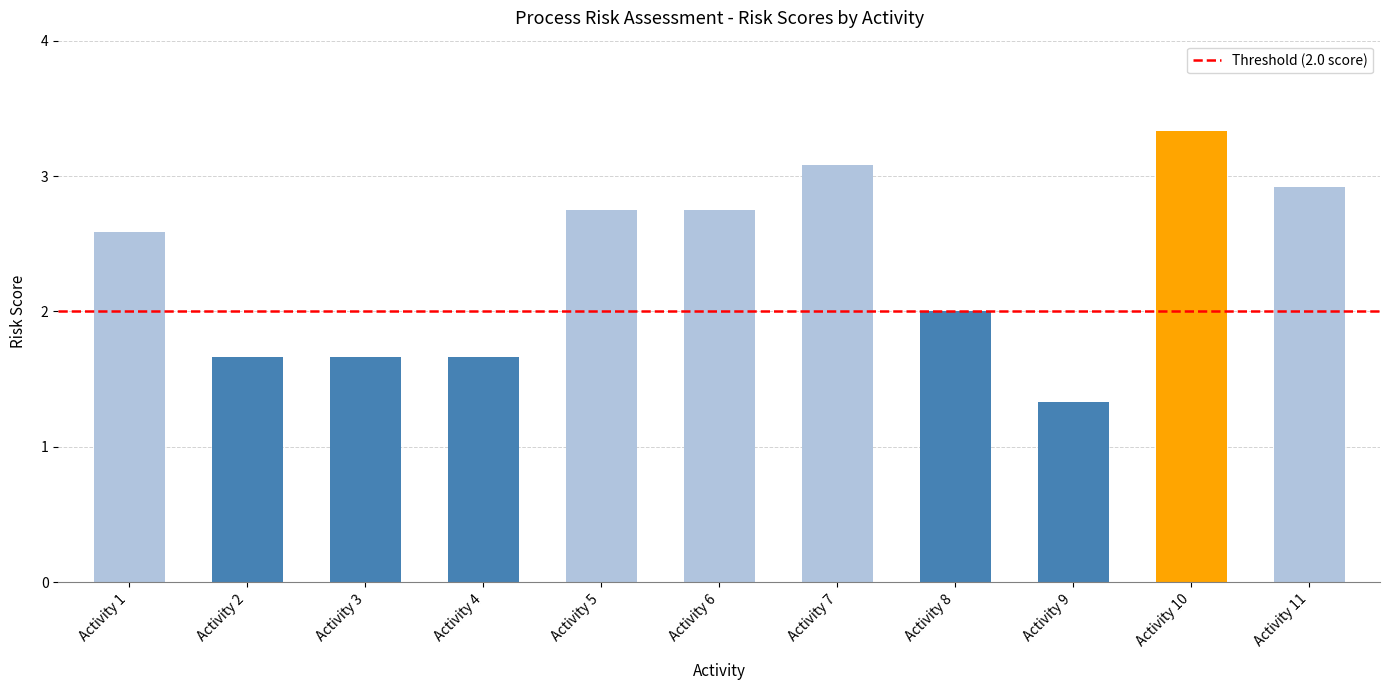

What is the change in value from Activity 1 to Activity 11?

+0.3